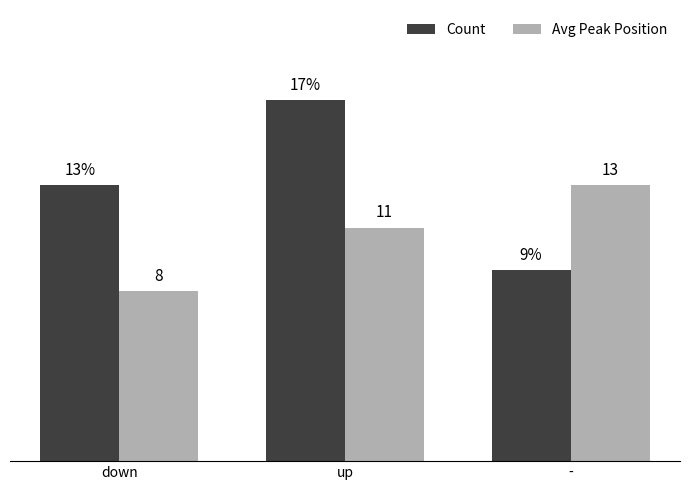

Which category has the lowest value across all series?

down